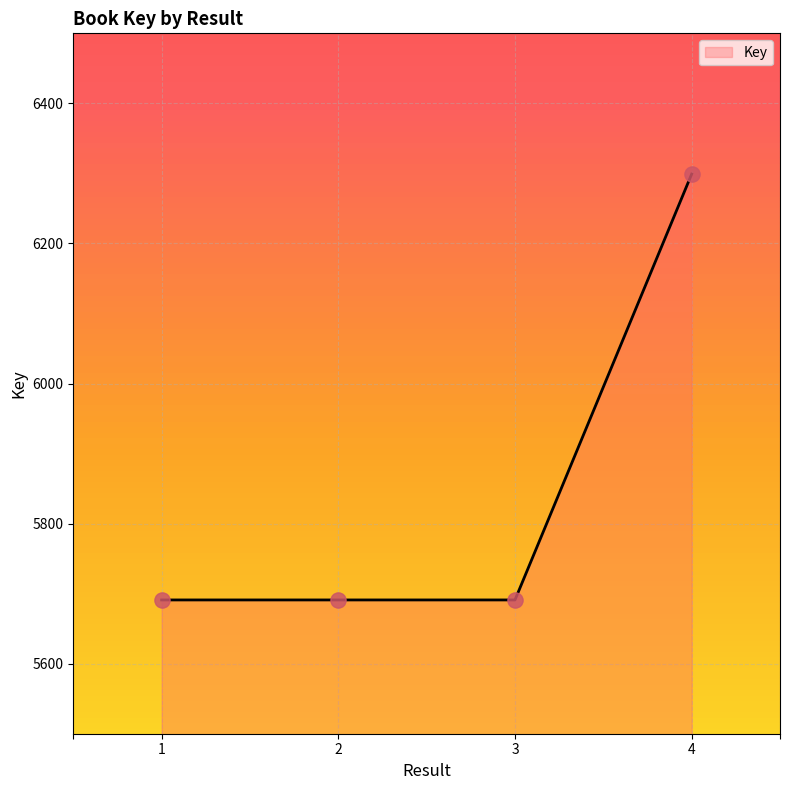

Approximately how many times larger is the value at 1 compared to 2?

1.0